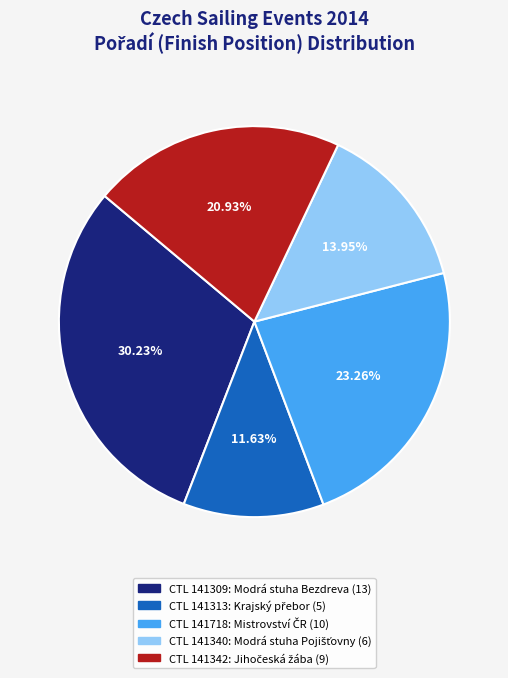

Does any single category account for the majority?

No